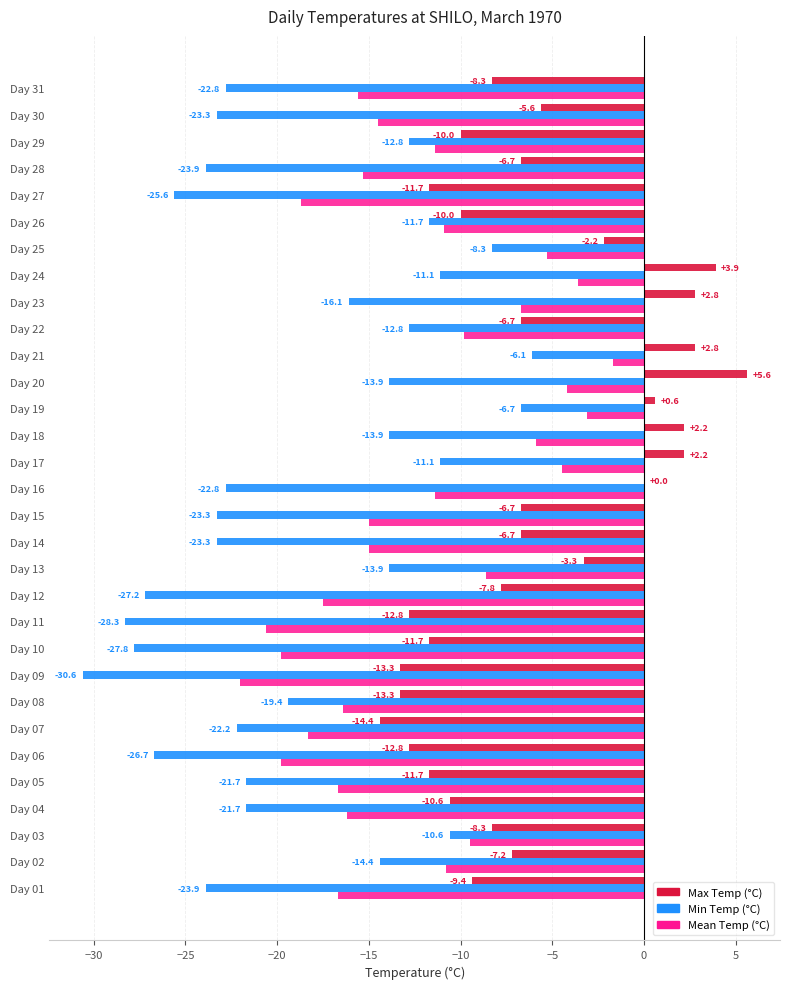

Which series has the largest total across all categories?

Max Temp (°C)